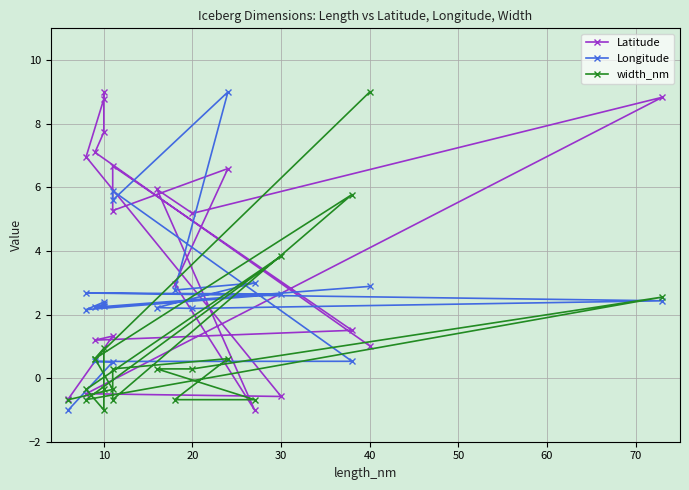

Rank the series by their average value, from highest to lowest.

Latitude, Longitude, width_nm